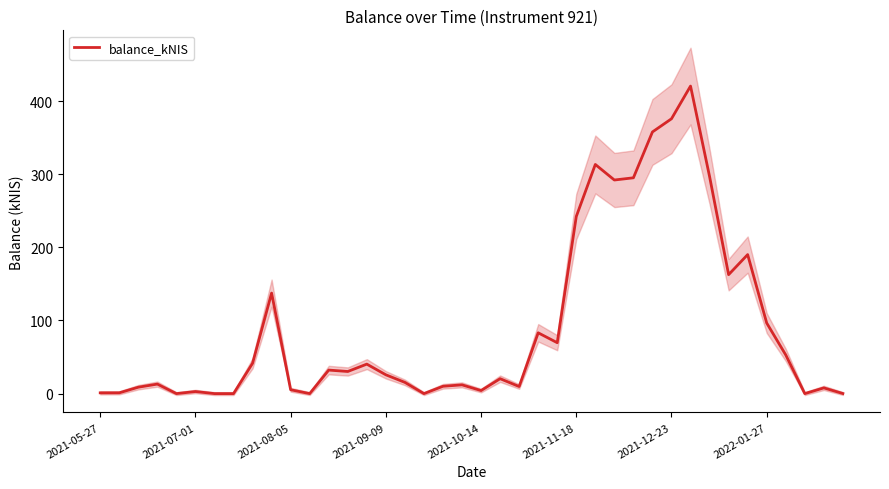

The value of balance_kNIS at 2022-01-27 is 96.5. True or false?

True